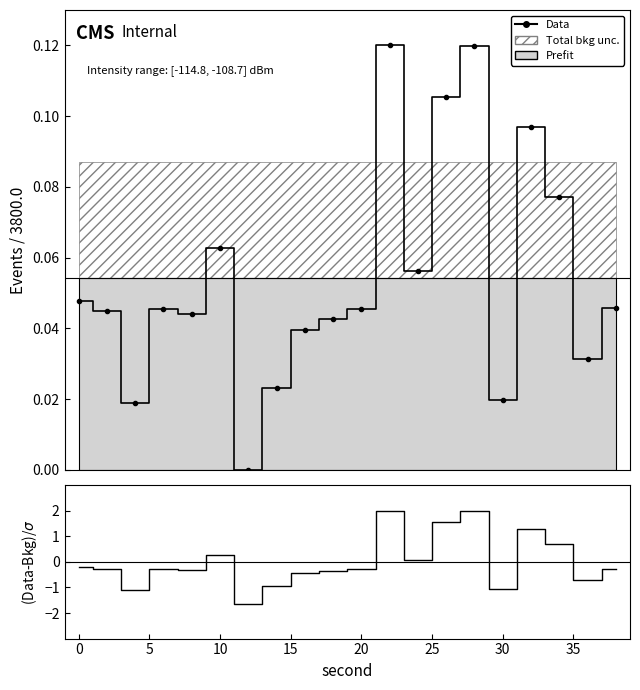

Where do Data and (Data-Bkg)/σ first cross each other?

15 and 20